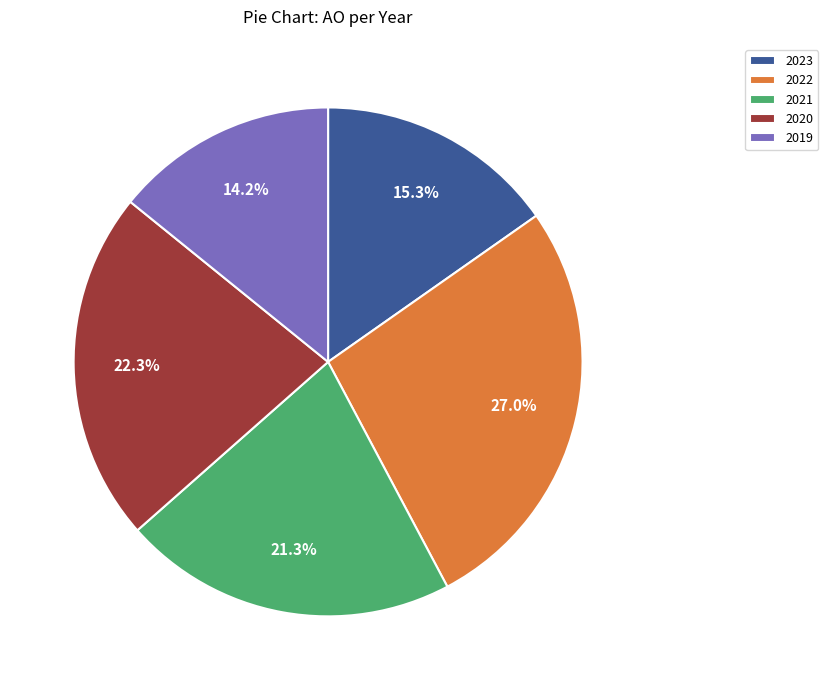

Rank the categories by value from highest to lowest.

2022, 2020, 2021, 2023, 2019